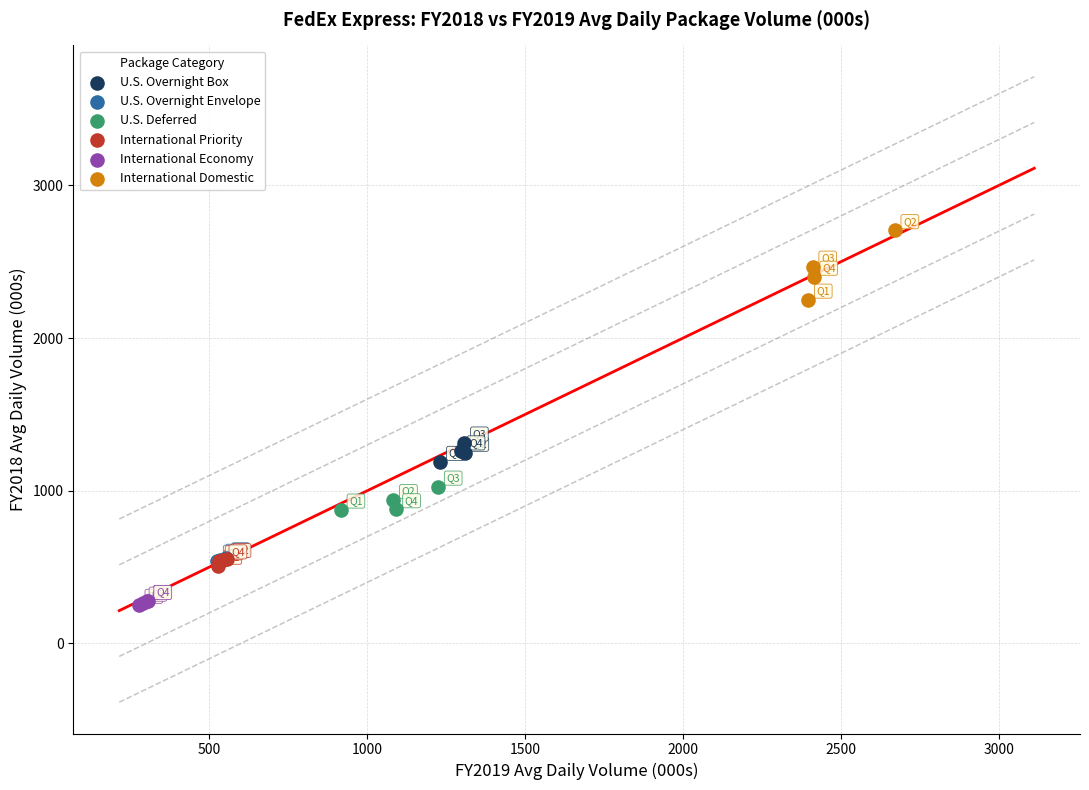

Which series reaches the maximum Y coordinate?

International Domestic